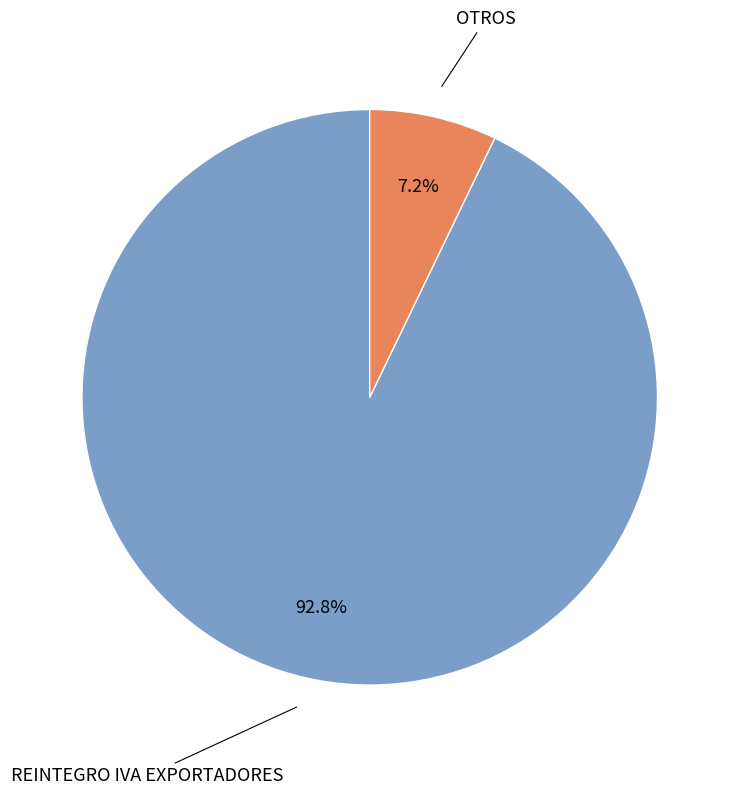

Does any single category account for the majority?

Yes